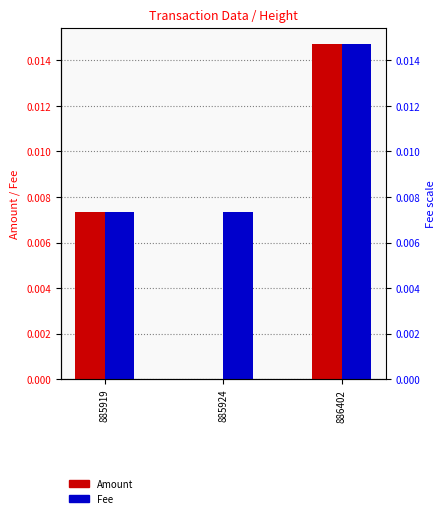

Between 886402 and 885924, which is larger?

886402